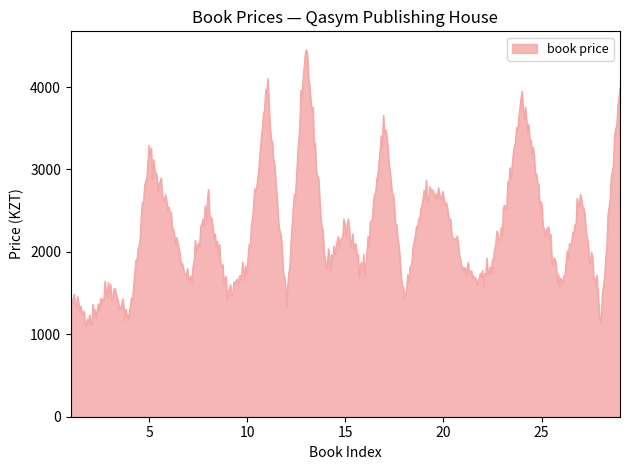

What is the smallest value displayed?

1101.0